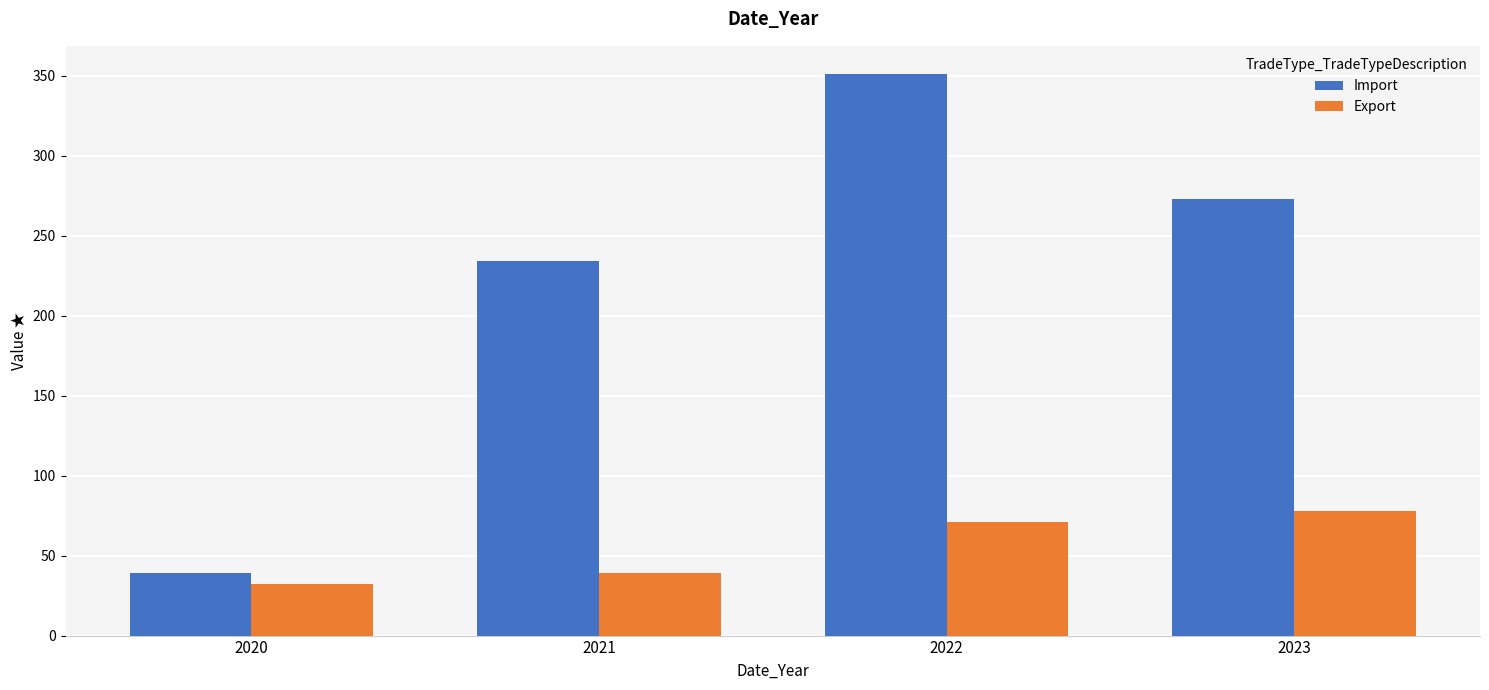

Are the bars horizontal?

No